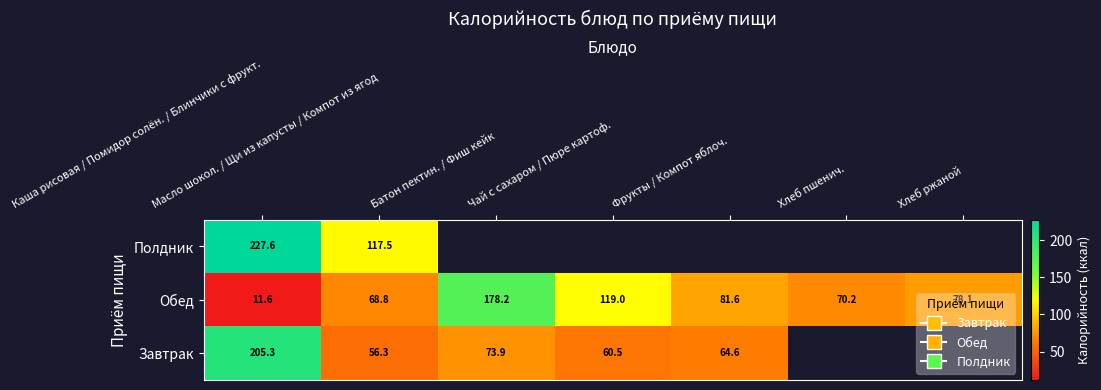

Which has a higher value, Фрукты / Компот яблоч. or Чай с сахаром / Пюре картоф.?

Фрукты / Компот яблоч.